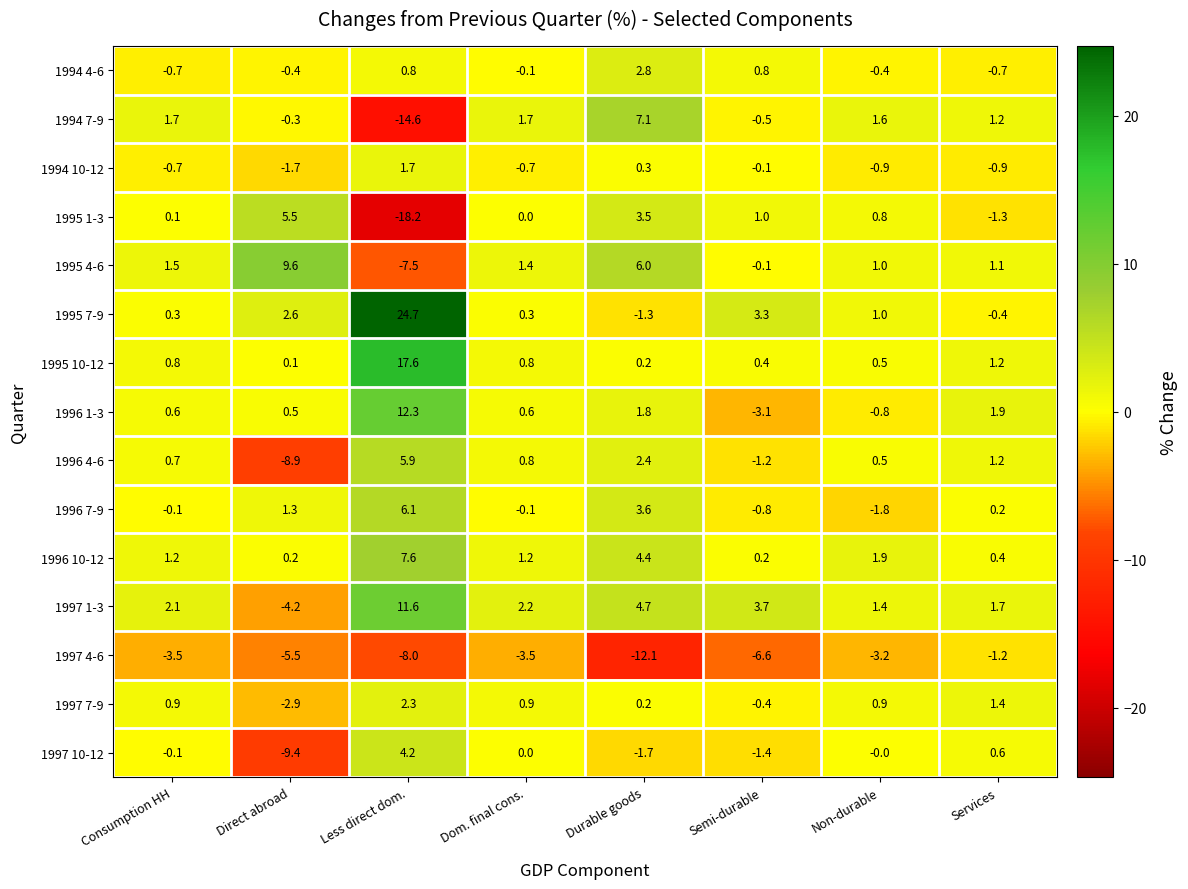

What is the sum of the 1996 1-3 values at Consumption HH and Dom. final cons.?

1.2